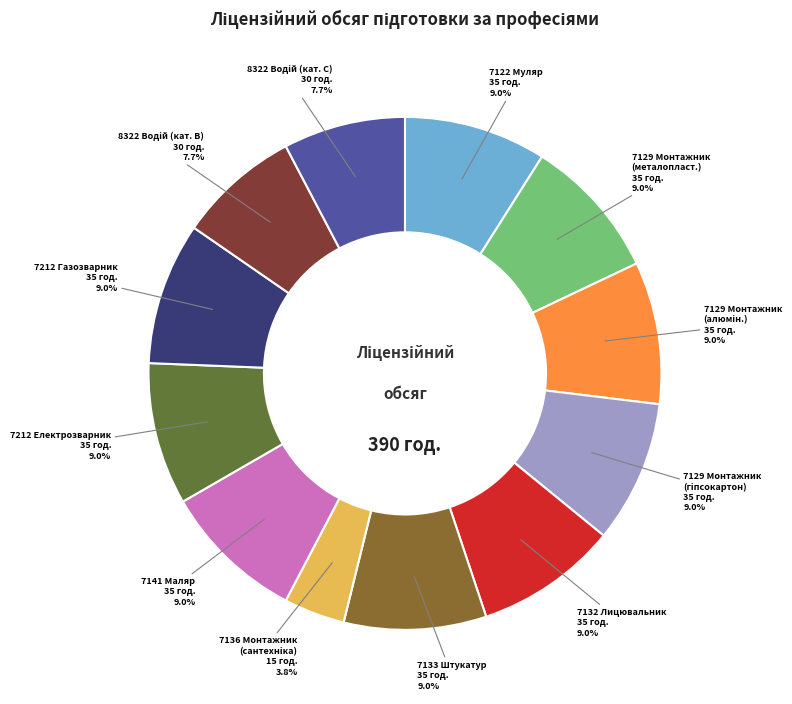

Does any single category account for the majority?

No